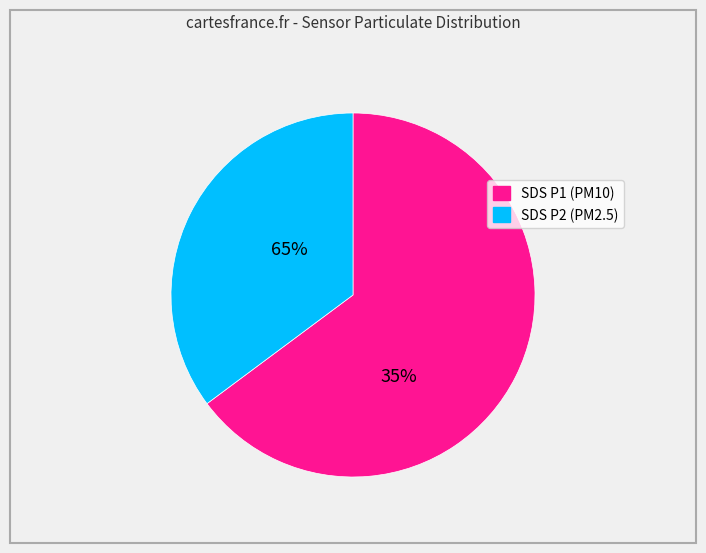

Does any single category account for the majority?

Yes